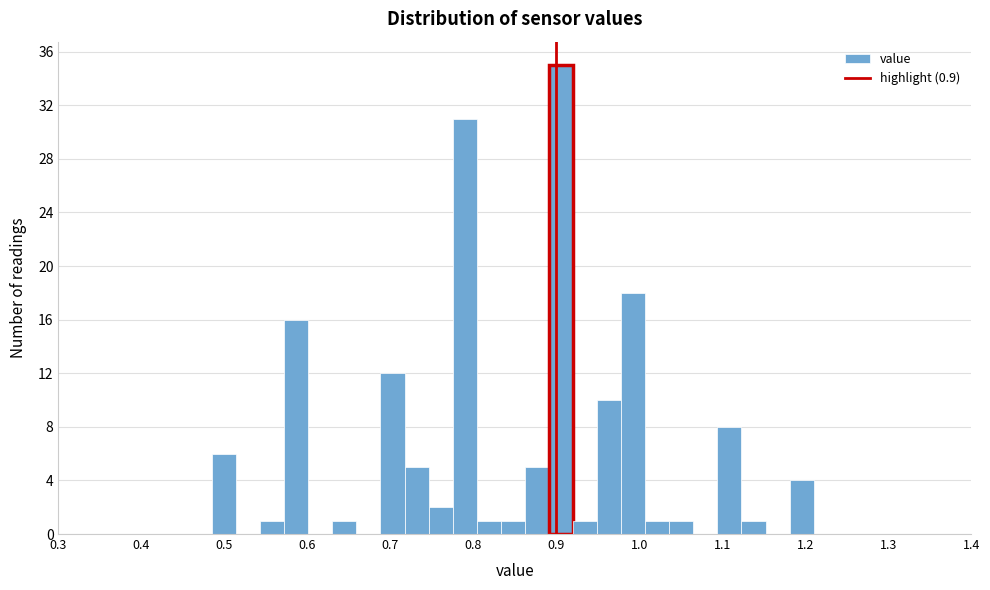

Around what value on the x-axis is the tallest bar? Give the approximate position of its centre, as read against the axis.

0.91